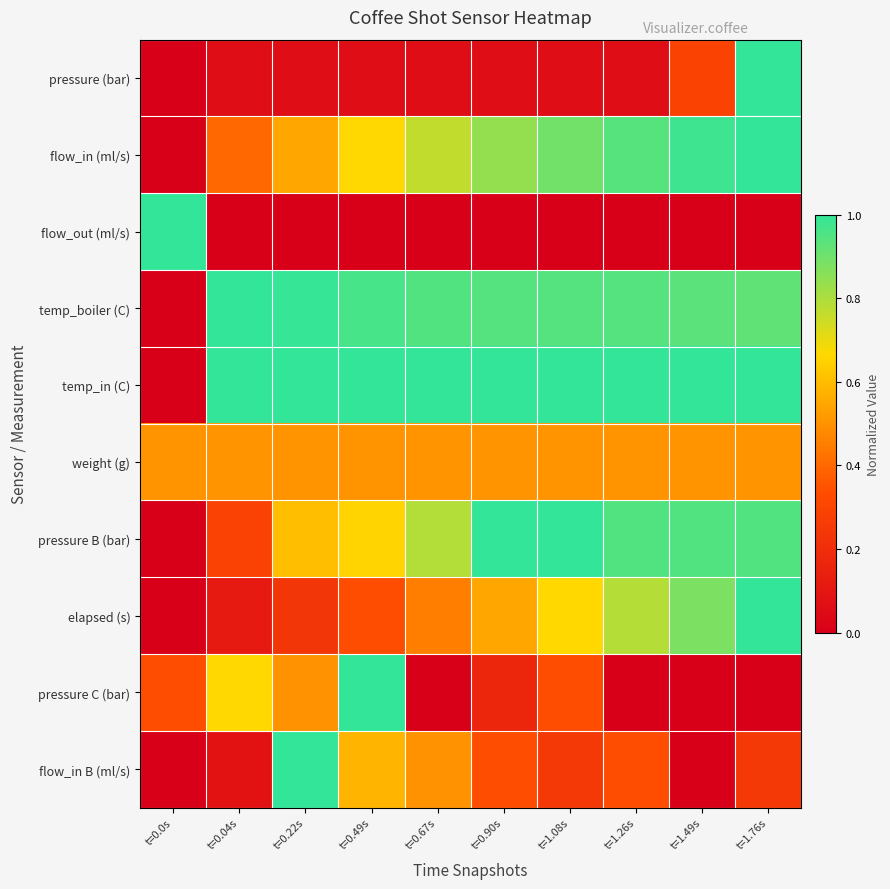

Reading left to right, what are all the values shown in this chart?

pressure (bar): t=0.0s=0.0	t=0.04s=0.1	t=0.22s=0.1	t=0.49s=0.1	t=0.67s=0.1	t=0.90s=0.1	t=1.08s=0.1	t=1.26s=0.1	t=1.49s=0.3	t=1.76s=1.0
flow_in (ml/s): t=0.0s=0.0	t=0.04s=0.4	t=0.22s=0.6	t=0.49s=0.7	t=0.67s=0.8	t=0.90s=0.8	t=1.08s=0.9	t=1.26s=0.9	t=1.49s=1.0	t=1.76s=1.0
flow_out (ml/s): t=0.0s=1.0	t=0.04s=0.0	t=0.22s=0.0	t=0.49s=0.0	t=0.67s=0.0	t=0.90s=0.0	t=1.08s=0.0	t=1.26s=0.0	t=1.49s=0.0	t=1.76s=0.0
temp_boiler (C): t=0.0s=0.0	t=0.04s=1.0	t=0.22s=1.0	t=0.49s=1.0	t=0.67s=0.9	t=0.90s=0.9	t=1.08s=0.9	t=1.26s=0.9	t=1.49s=0.9	t=1.76s=0.9
temp_in (C): t=0.0s=0.0	t=0.04s=1.0	t=0.22s=1.0	t=0.49s=1.0	t=0.67s=1.0	t=0.90s=1.0	t=1.08s=1.0	t=1.26s=1.0	t=1.49s=1.0	t=1.76s=1.0
weight (g): t=0.0s=0.5	t=0.04s=0.5	t=0.22s=0.5	t=0.49s=0.5	t=0.67s=0.5	t=0.90s=0.5	t=1.08s=0.5	t=1.26s=0.5	t=1.49s=0.5	t=1.76s=0.5
pressure B (bar): t=0.0s=0.0	t=0.04s=0.3	t=0.22s=0.6	t=0.49s=0.7	t=0.67s=0.8	t=0.90s=1.0	t=1.08s=1.0	t=1.26s=0.9	t=1.49s=0.9	t=1.76s=0.9
elapsed (s): t=0.0s=0.0	t=0.04s=0.1	t=0.22s=0.2	t=0.49s=0.3	t=0.67s=0.5	t=0.90s=0.5	t=1.08s=0.7	t=1.26s=0.8	t=1.49s=0.9	t=1.76s=1.0
pressure C (bar): t=0.0s=0.3	t=0.04s=0.7	t=0.22s=0.5	t=0.49s=1.0	t=0.67s=0.0	t=0.90s=0.2	t=1.08s=0.3	t=1.26s=0.0	t=1.49s=0.0	t=1.76s=0.0
flow_in B (ml/s): t=0.0s=0.0	t=0.04s=0.1	t=0.22s=1.0	t=0.49s=0.6	t=0.67s=0.5	t=0.90s=0.3	t=1.08s=0.3	t=1.26s=0.3	t=1.49s=0.0	t=1.76s=0.3